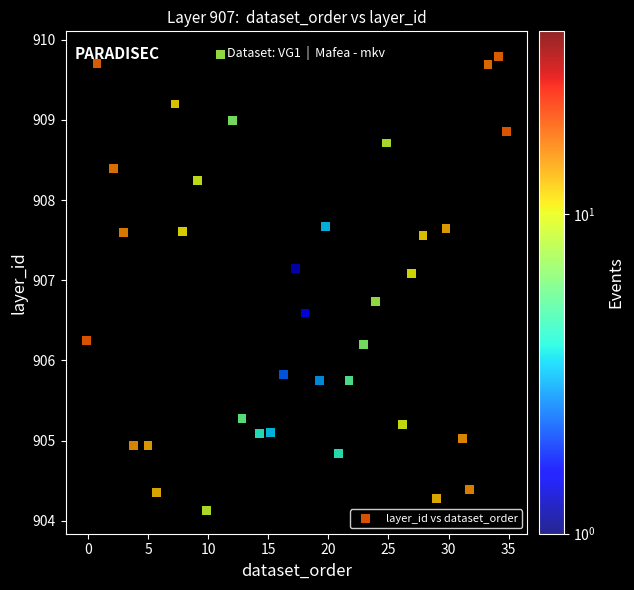

What is the range of Y values (max minus min)?

5.7